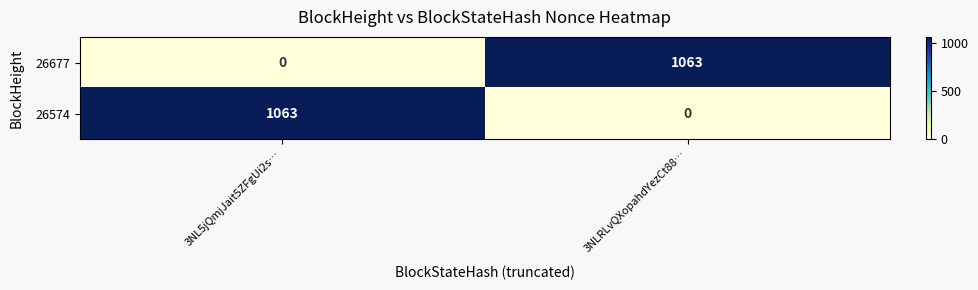

How many series are shown in this chart?

2